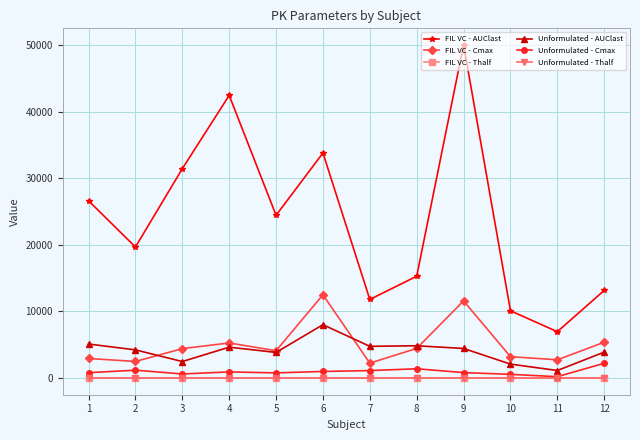

What is the maximum value for Unformulated - Cmax?

2219.1